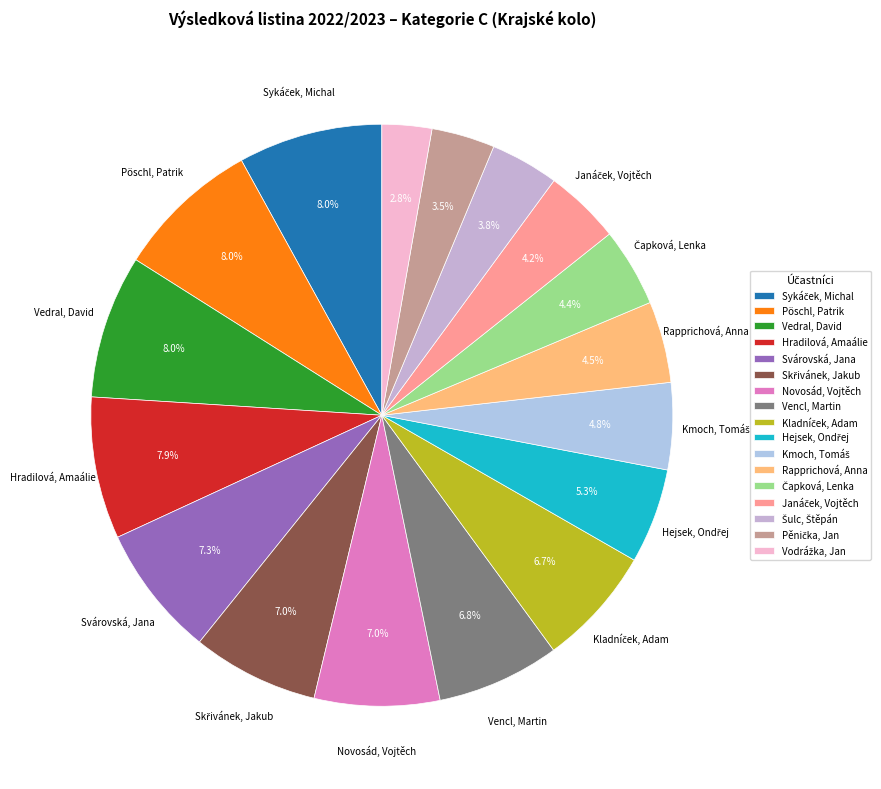

Combined, do Šulc, Štěpán and Janáček, Vojtěch account for over 50%?

No